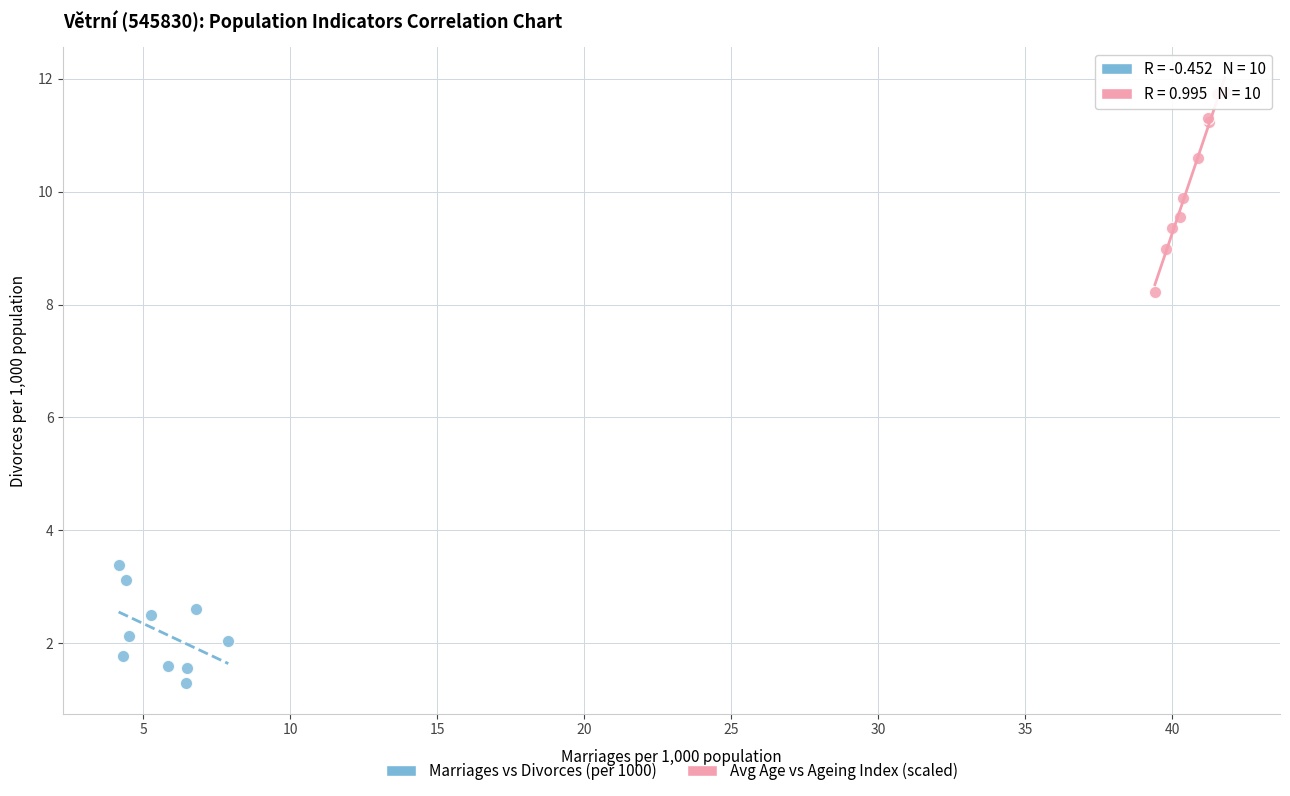

What are all the series names shown in the legend?

Marriages vs Divorces (per 1000), Avg Age vs Ageing Index (scaled)